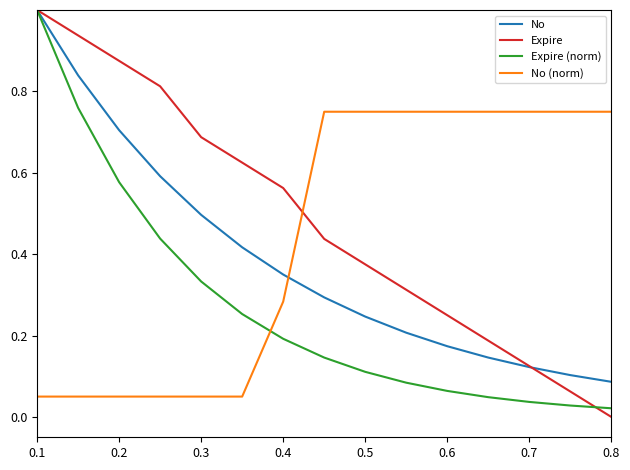

Which series has the largest total across all categories?

Expire